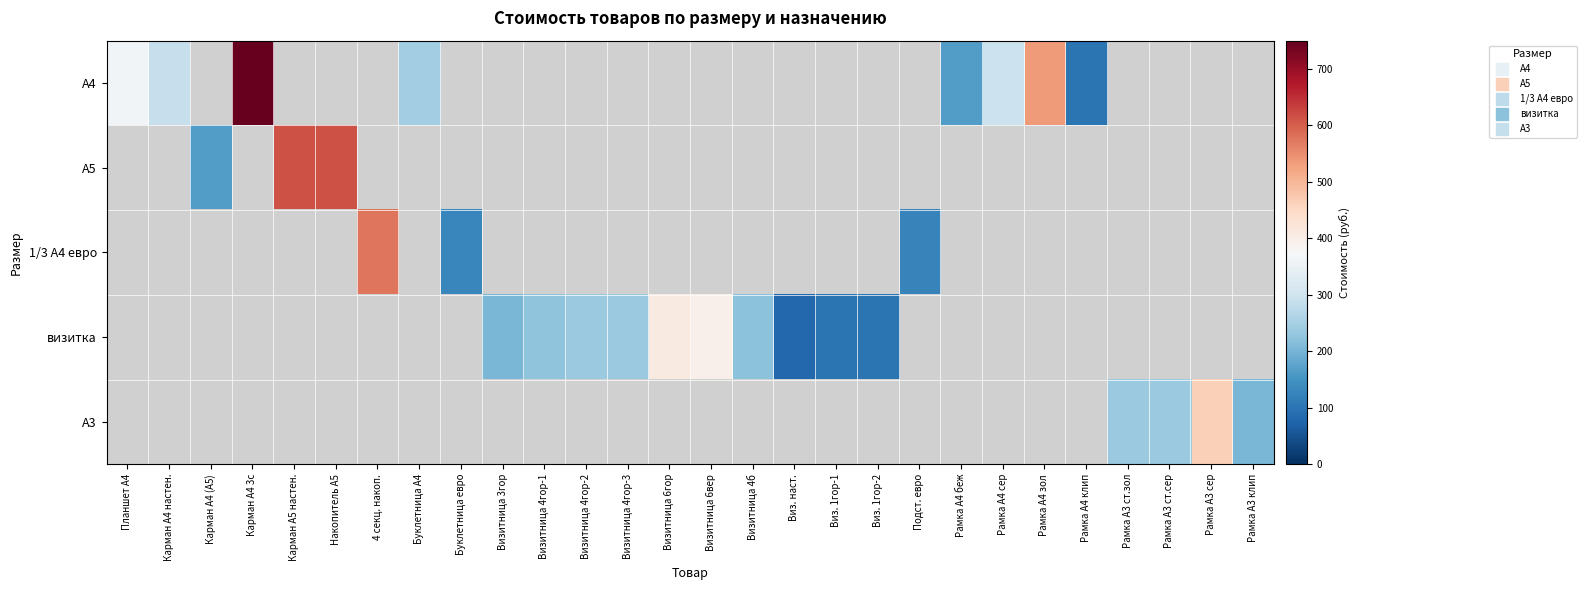

At how many categories does at least one series exceed 466?

5